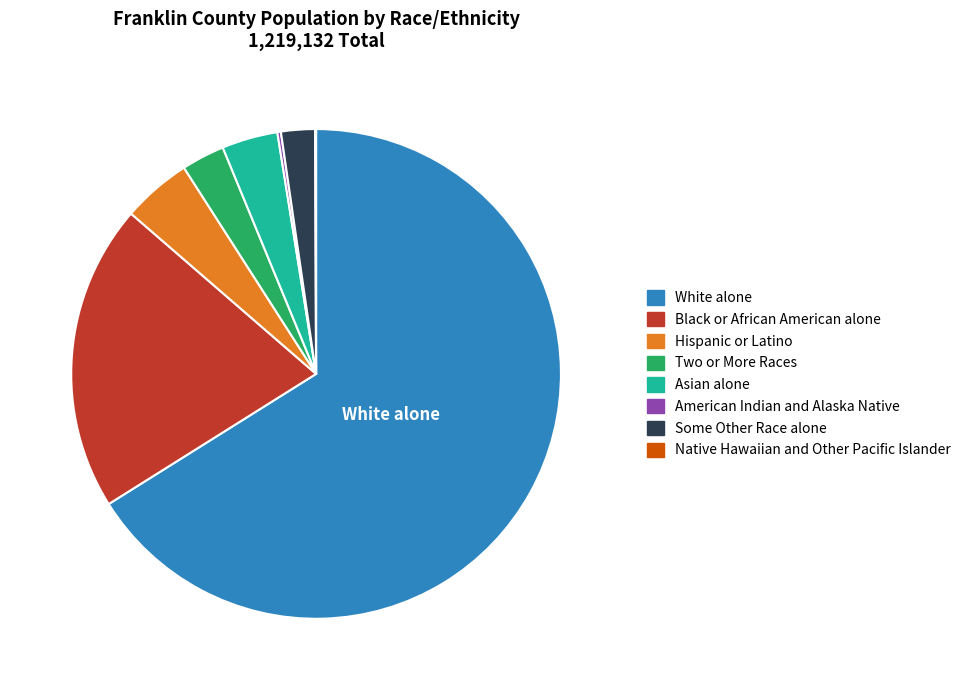

Do Hispanic or Latino and Asian alone together represent more than half of the pie?

No